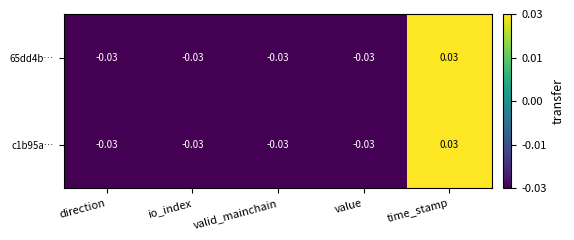

At which category is the sum across all series the highest?

time_stamp